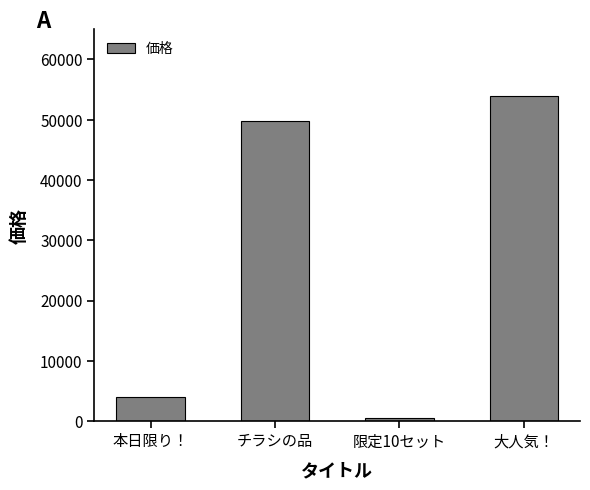

How many bars are there in total?

4